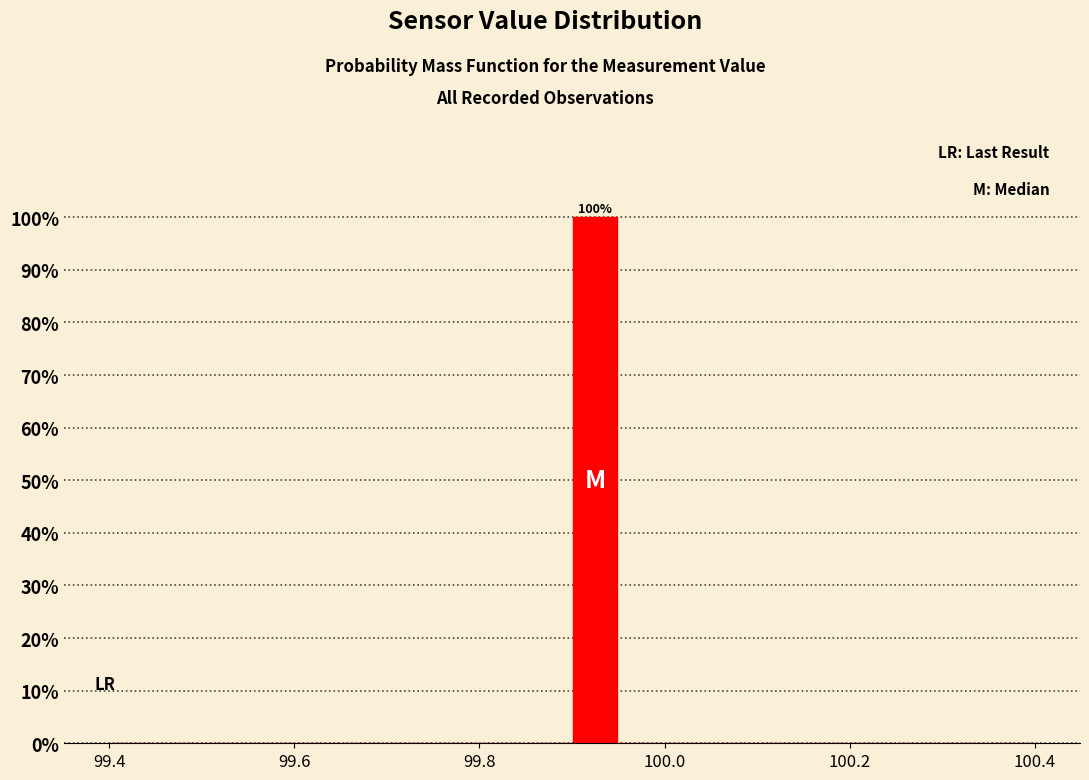

Around what value on the x-axis is the tallest bar? Give the approximate position of its centre, as read against the axis.

99.92